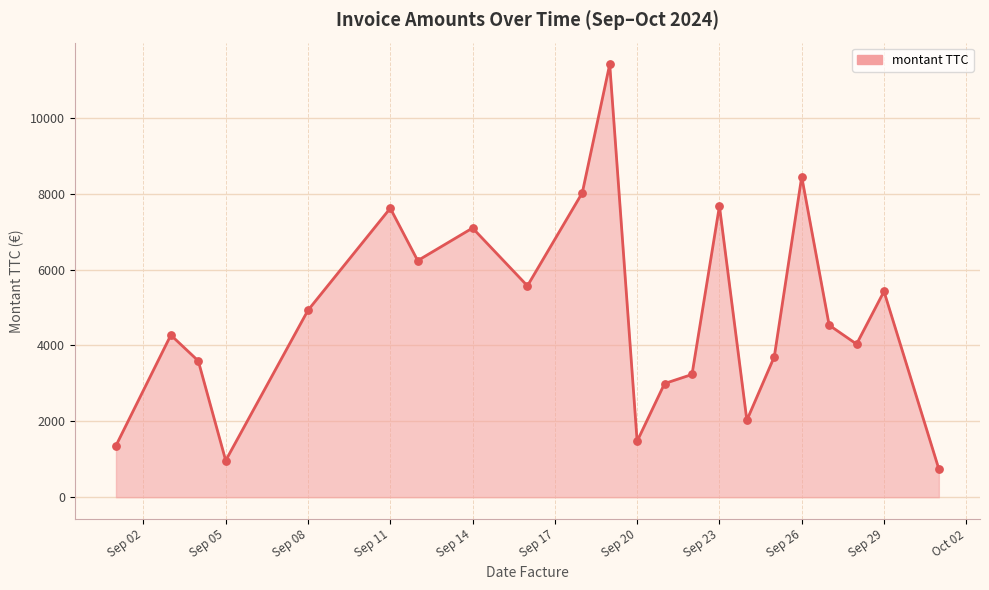

What is the difference between the maximum and minimum values?

10667